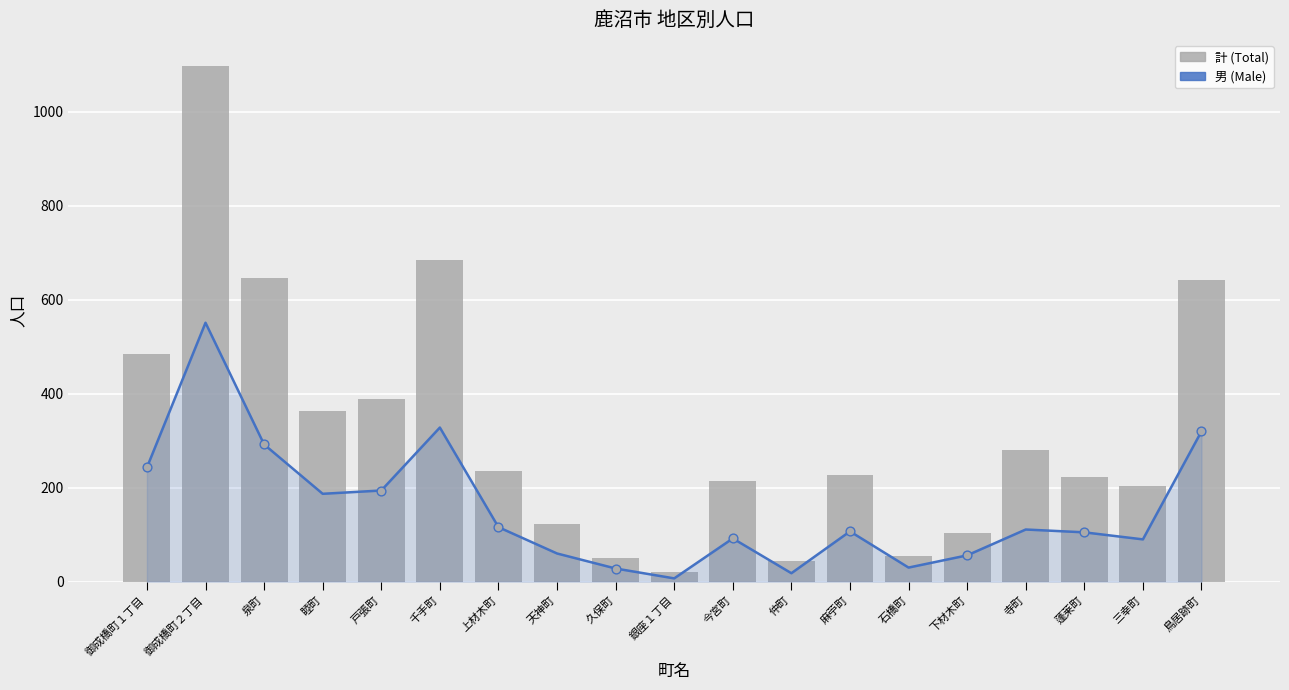

What is the total value across all series at 三幸町?

293